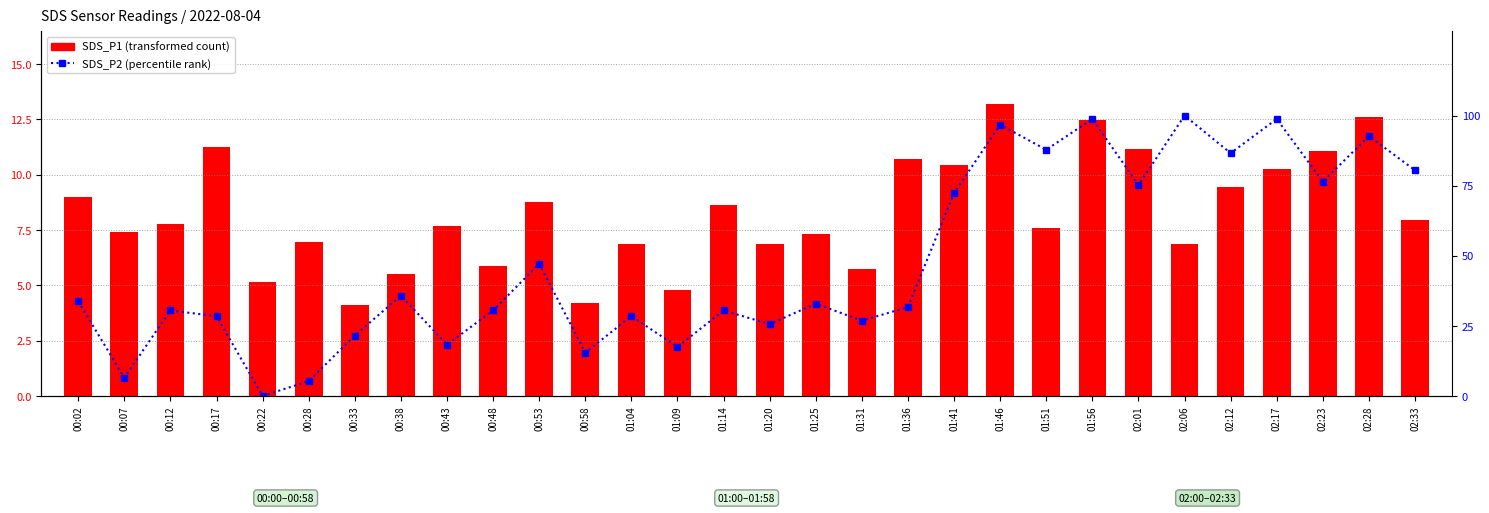

The SDS_P2 (normalized) series shows 50.4 at 00:38. True or false?

False